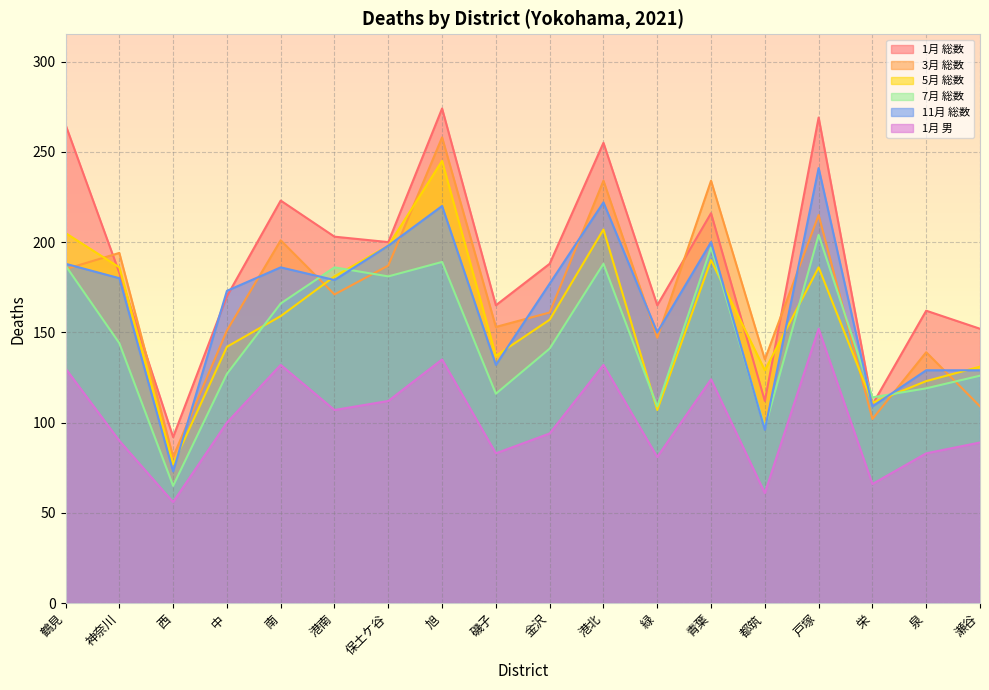

At how many categories does at least one series exceed 125?

16